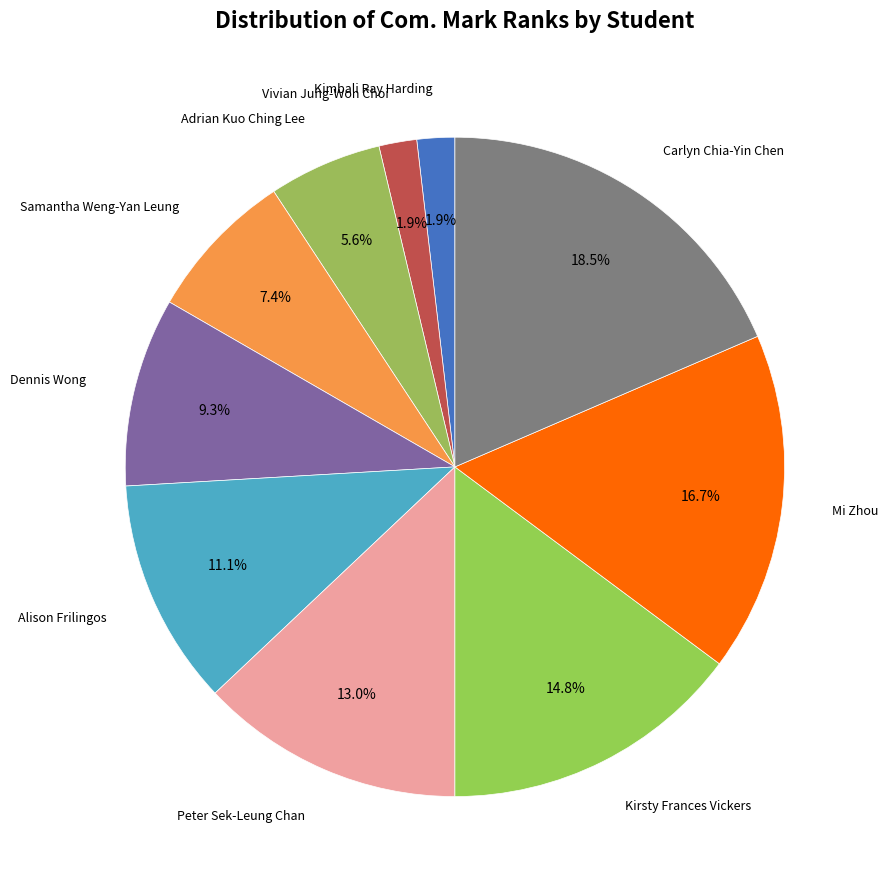

Is there any slice that represents more than half of the pie?

No